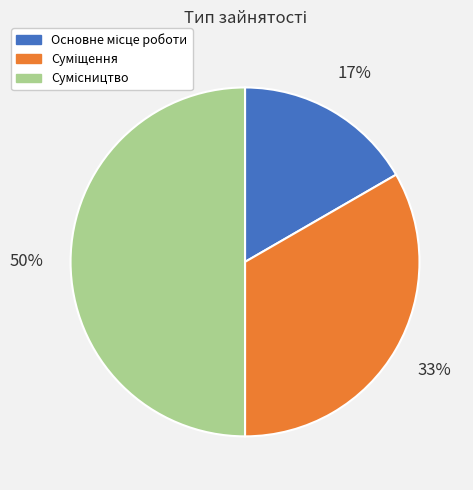

To the nearest percent, what is the difference between the largest and smallest slice percentages?

33%